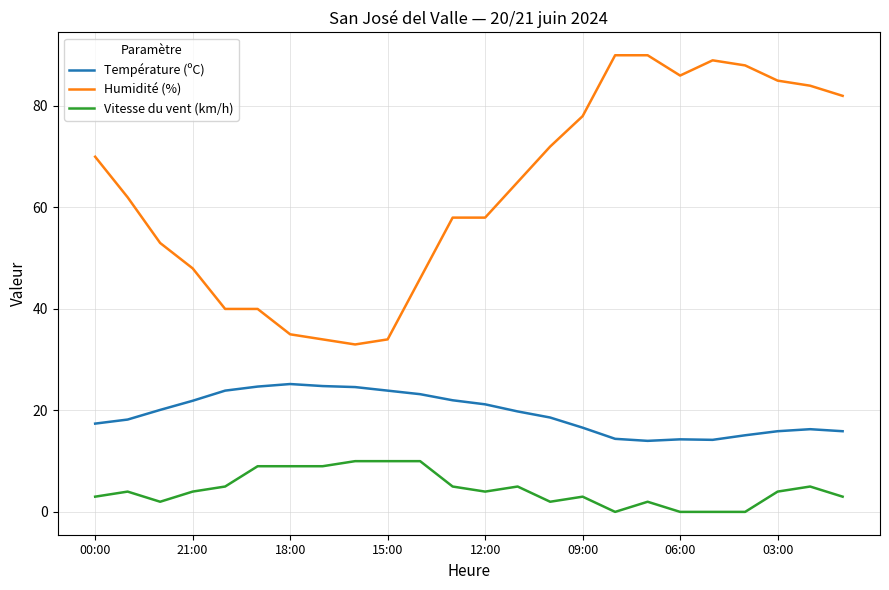

Rank the series by their average value, from highest to lowest.

Humidité (%), Température (ºC), Vitesse du vent (km/h)